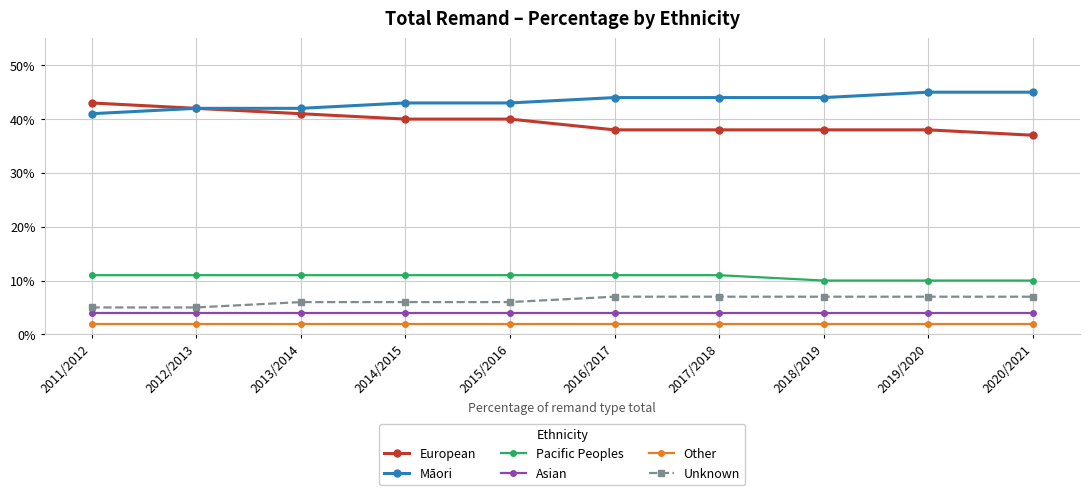

True or false: Pacific Peoples and Māori intersect in this chart.

False